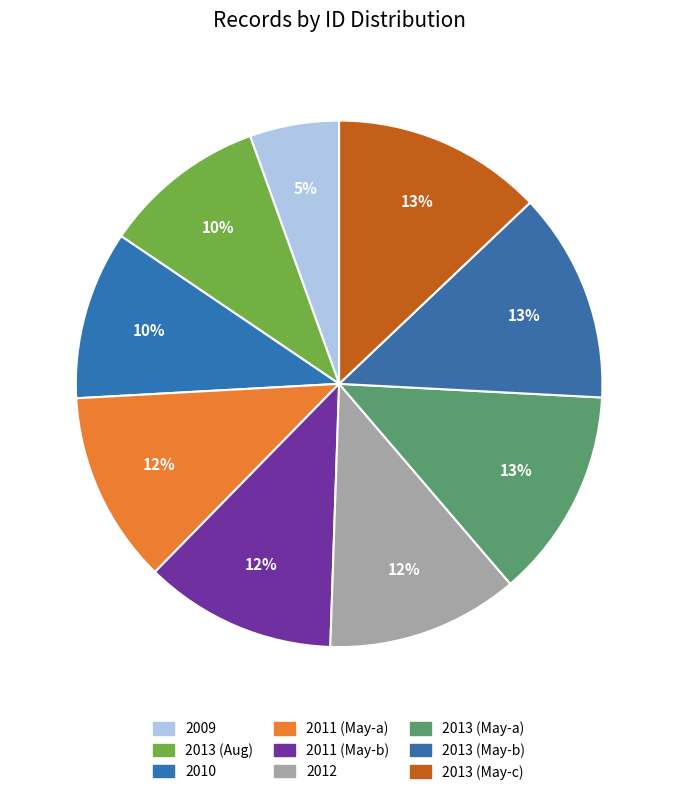

How many segments does this pie chart have?

9